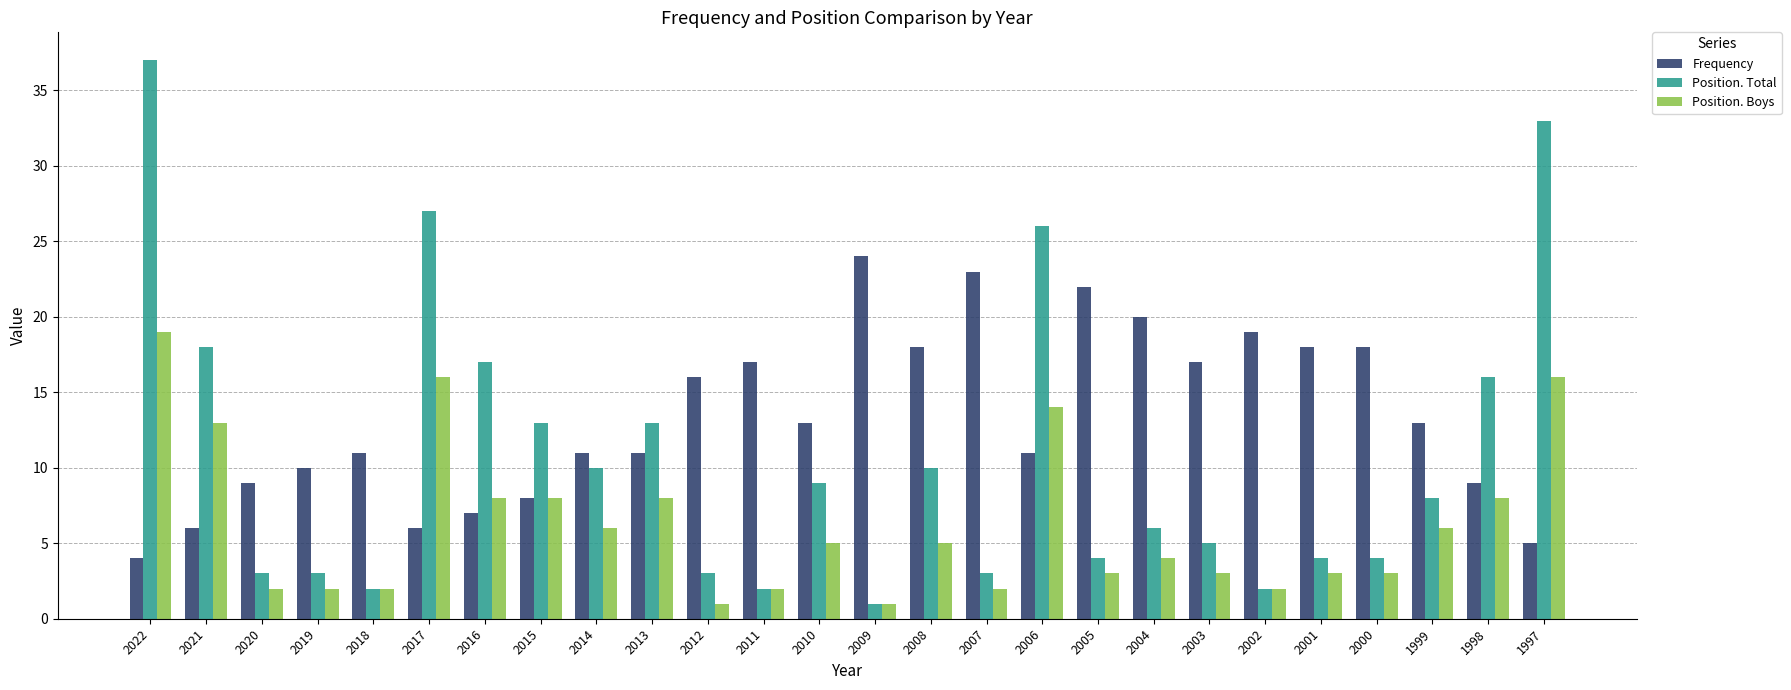

List the series in order of their overall mean, highest first.

Frequency, Position. Total, Position. Boys